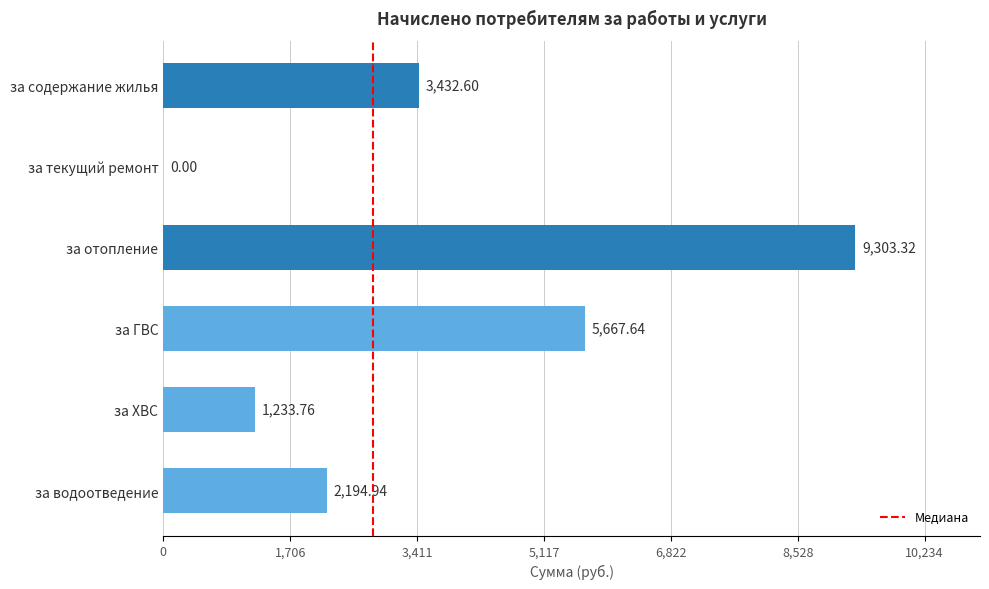

What is the change in value from за отопление to за водоотведение?

-7108.4